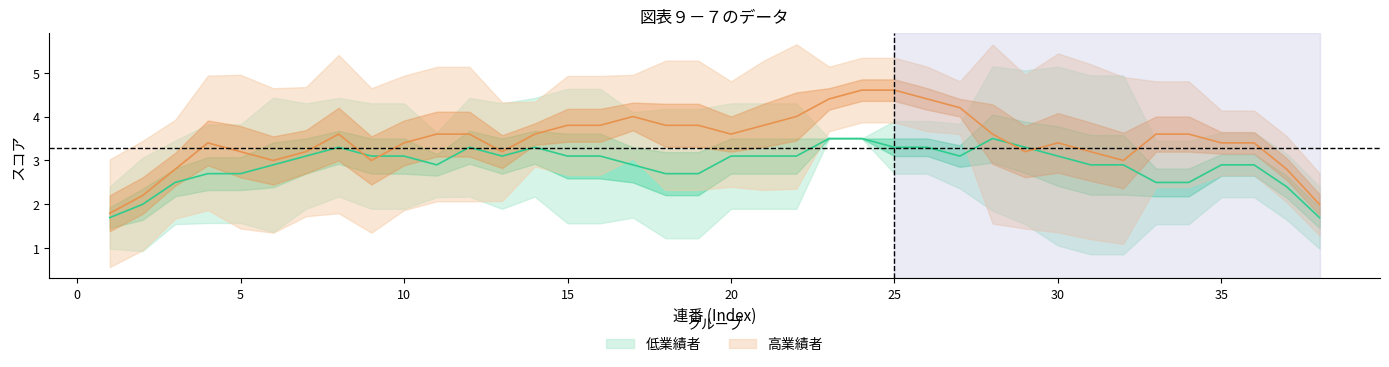

True or false: 高業績者 and 低業績者 cross at least once.

True